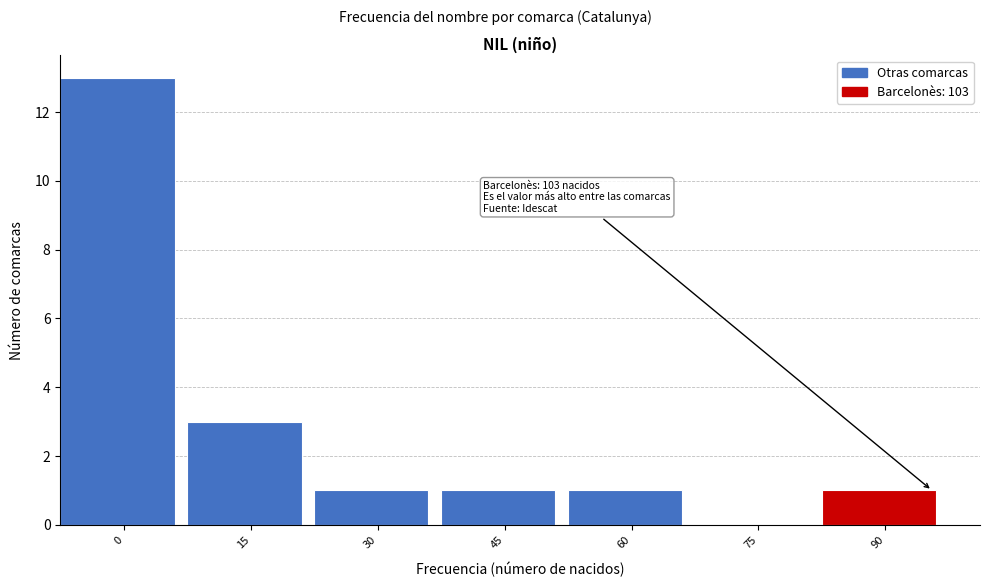

Reading right to left, list all the values displayed in this chart.

90=1	75=0	60=1	45=1	30=1	15=3	0=13